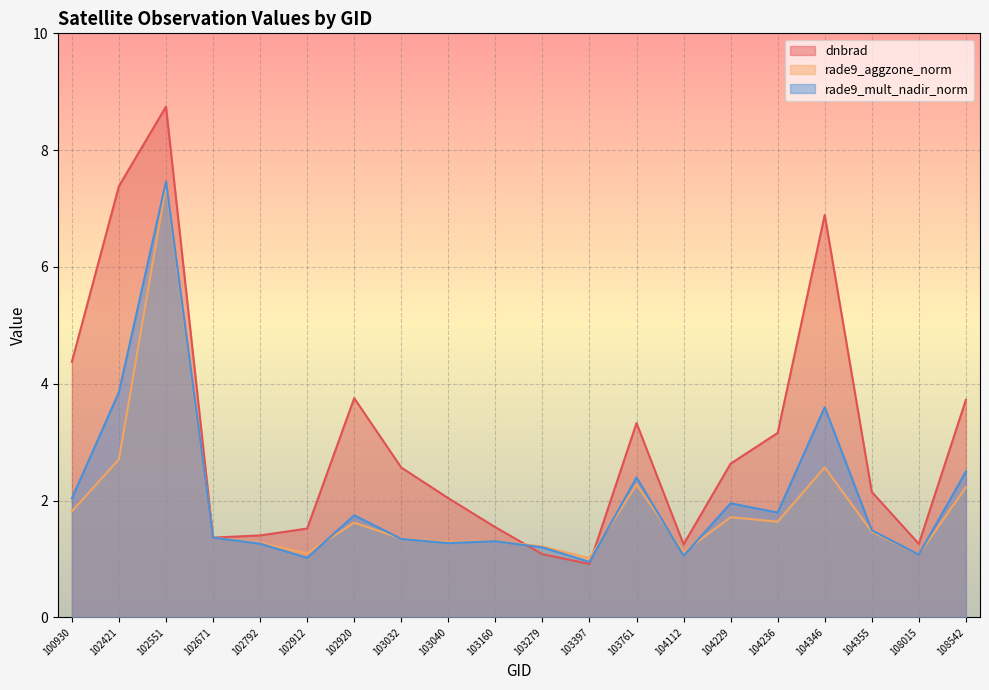

How many data points does each series have?

20